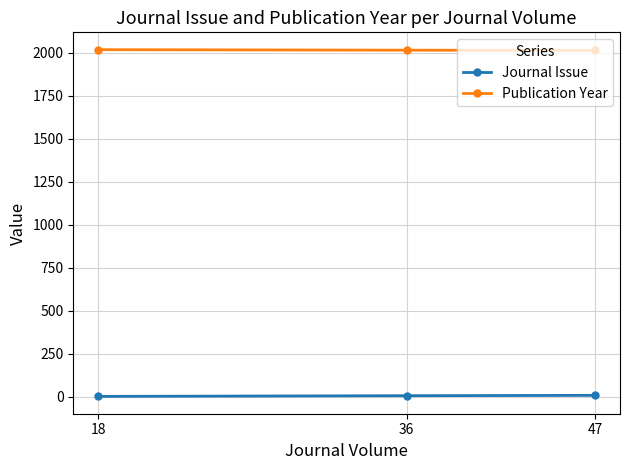

The Publication Year series shows 2015 at 47. True or false?

True